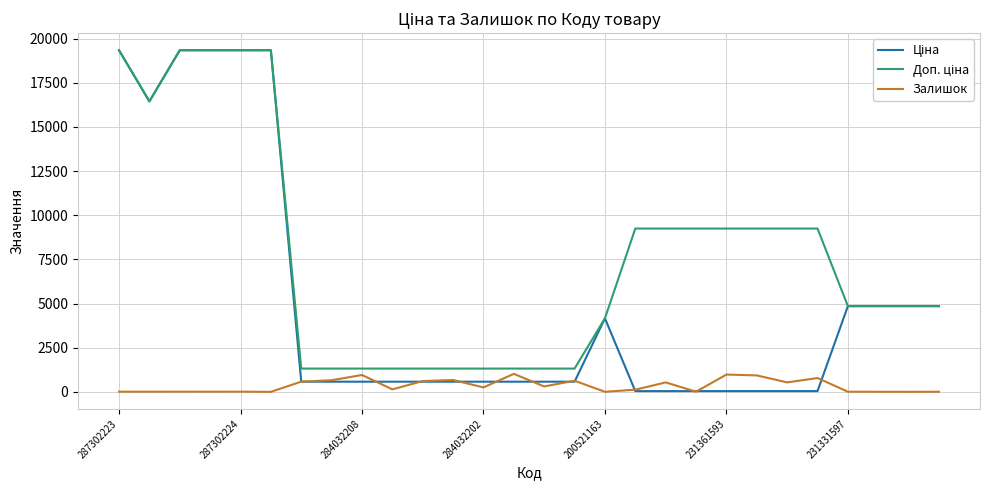

What is the maximum value shown in the chart?

19343.1